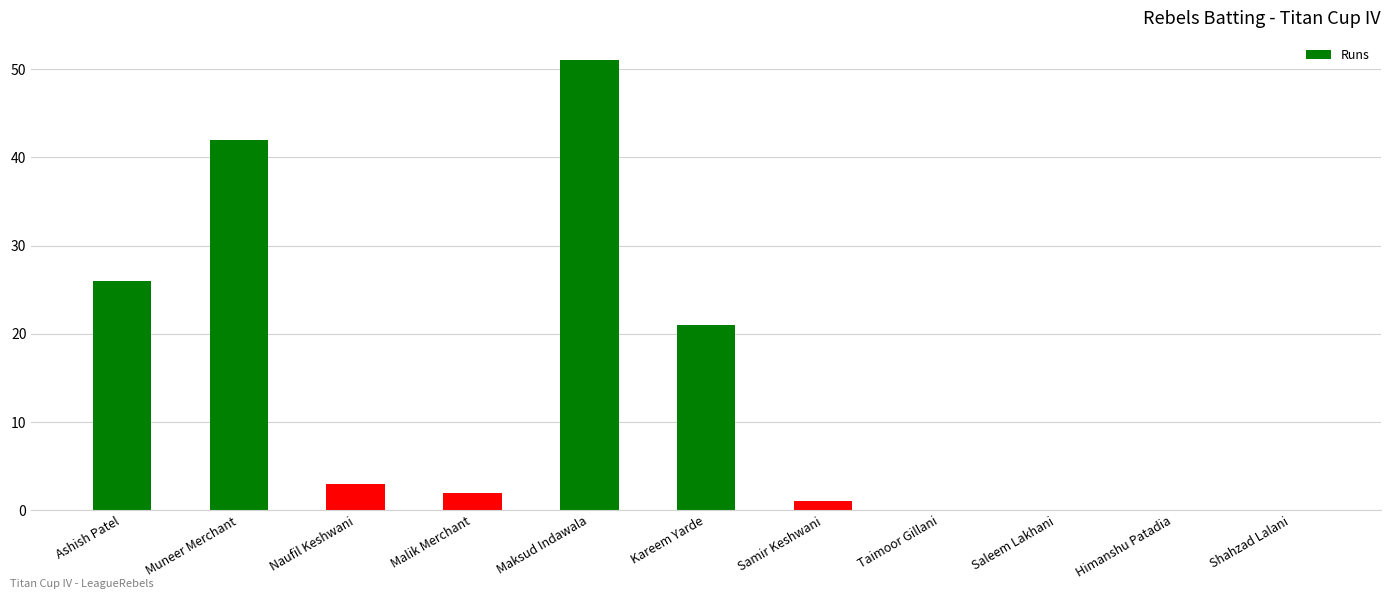

The chart shows a value of 42 at Muneer Merchant. True or false?

True